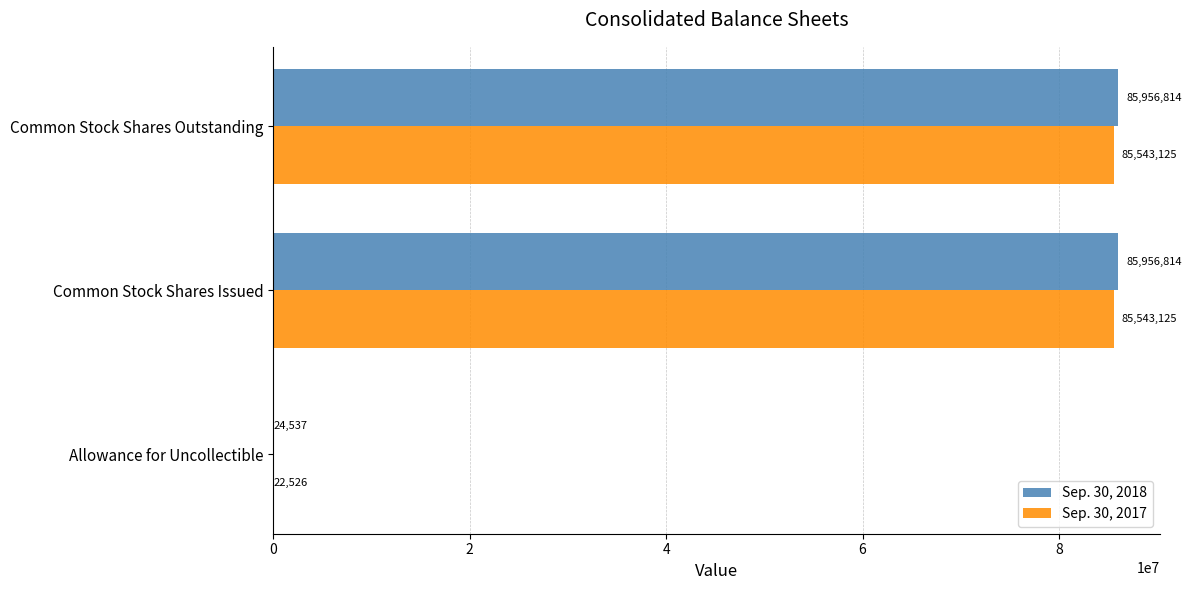

How many Sep. 30, 2018 values are between 24537 and 85956814?

3